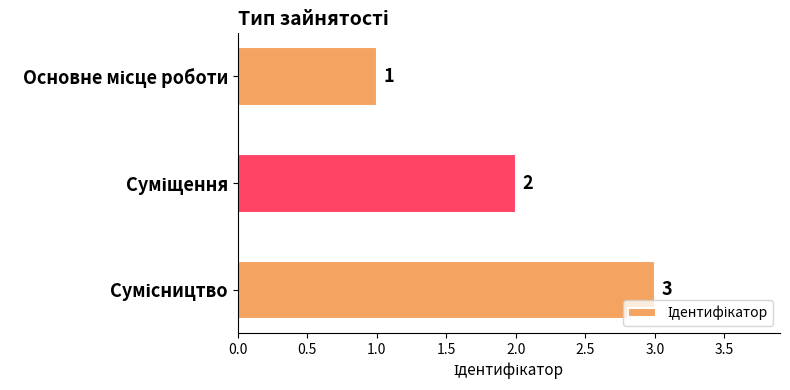

Count the values in the range 1 to 3.

3